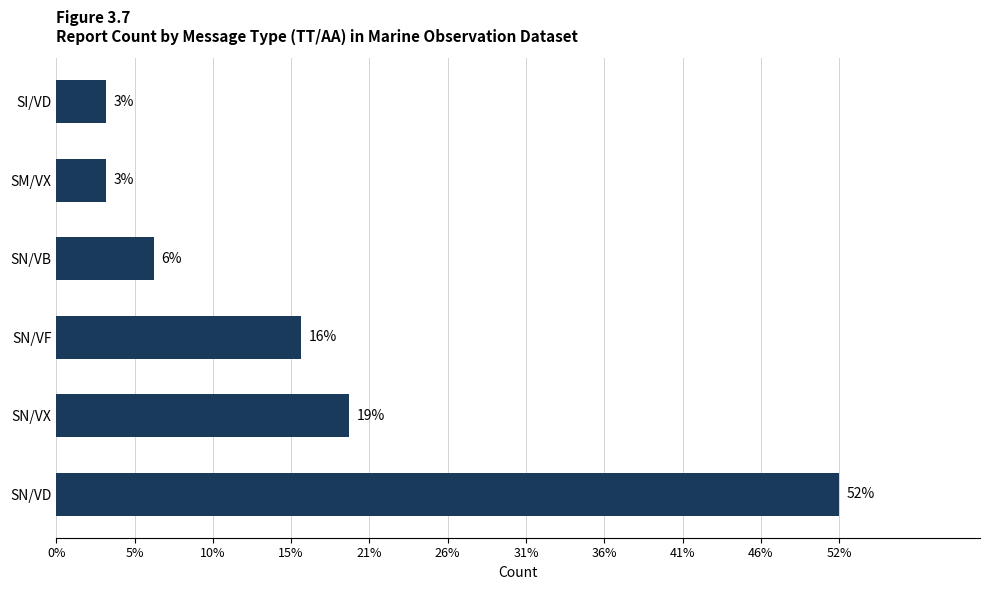

Does the chart contain any negative values?

No